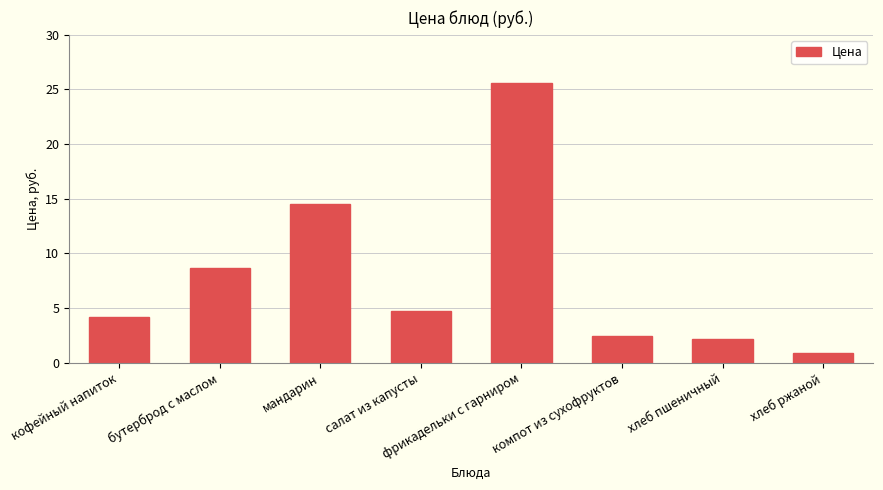

The value at кофейный напиток is 4.2. True or false?

True